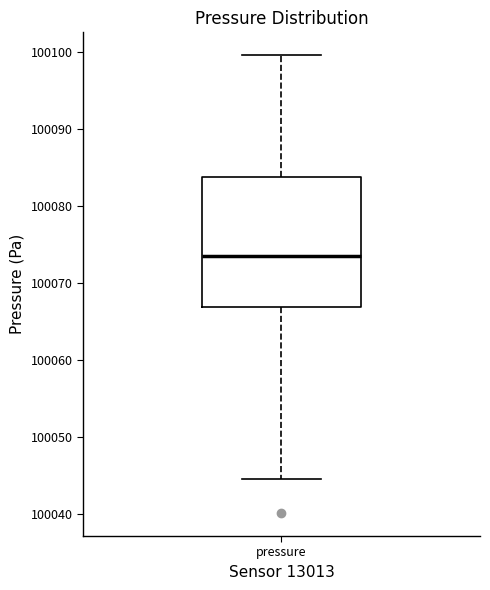

Read this box plot against the y-axis: the position of the median line, the range covered by the box, and the ends of both whiskers. The values are not printed on the chart, so give them approximately, as read against the axis.

median 100074, box 100067 to 100084, whiskers 100045 to 100100